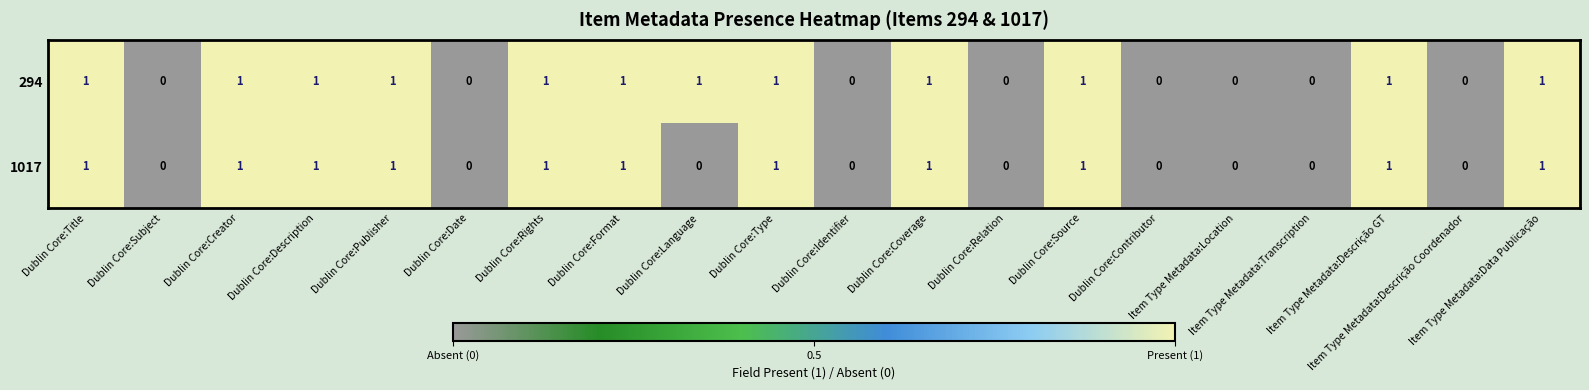

List the series in order of their overall mean, highest first.

294, 1017